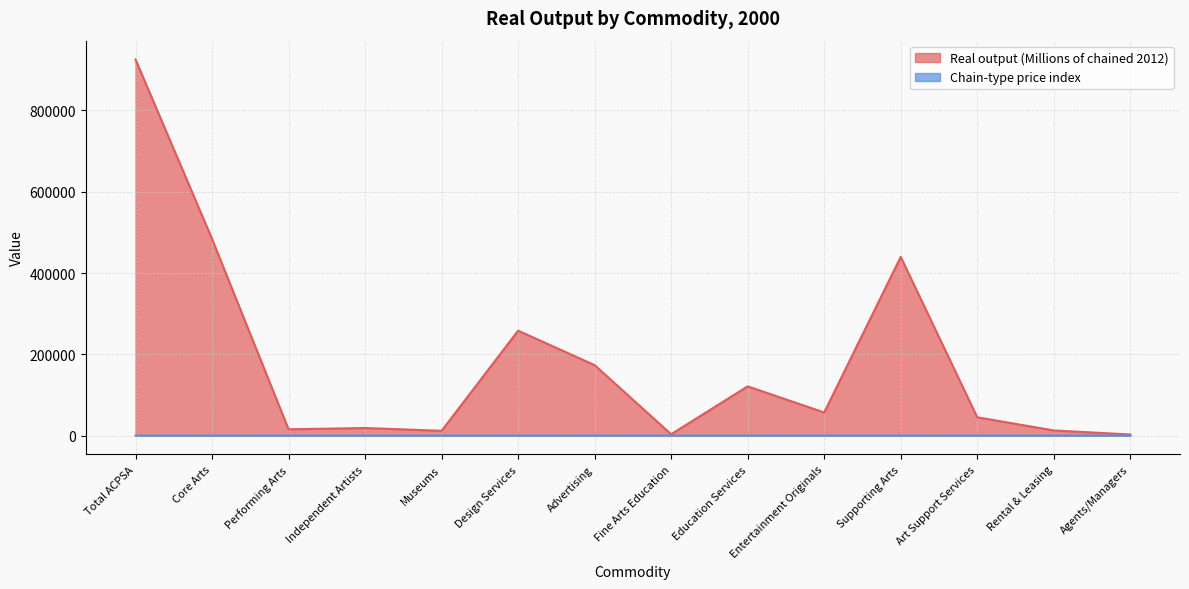

Rank the series by their average value, from lowest to highest.

Chain-type price index, Real output (Millions of chained 2012)